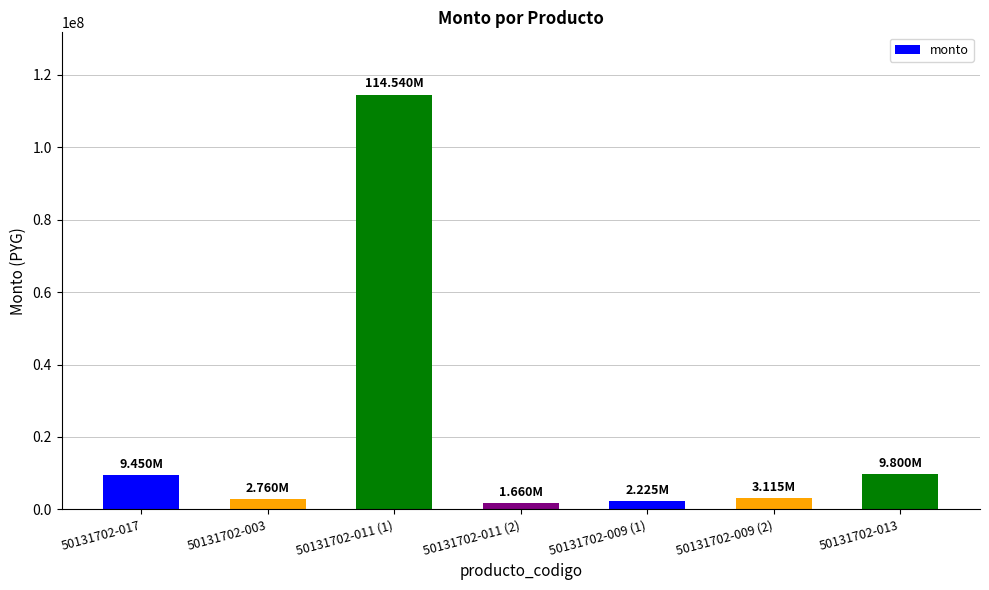

What is the sum of all values?

143550000